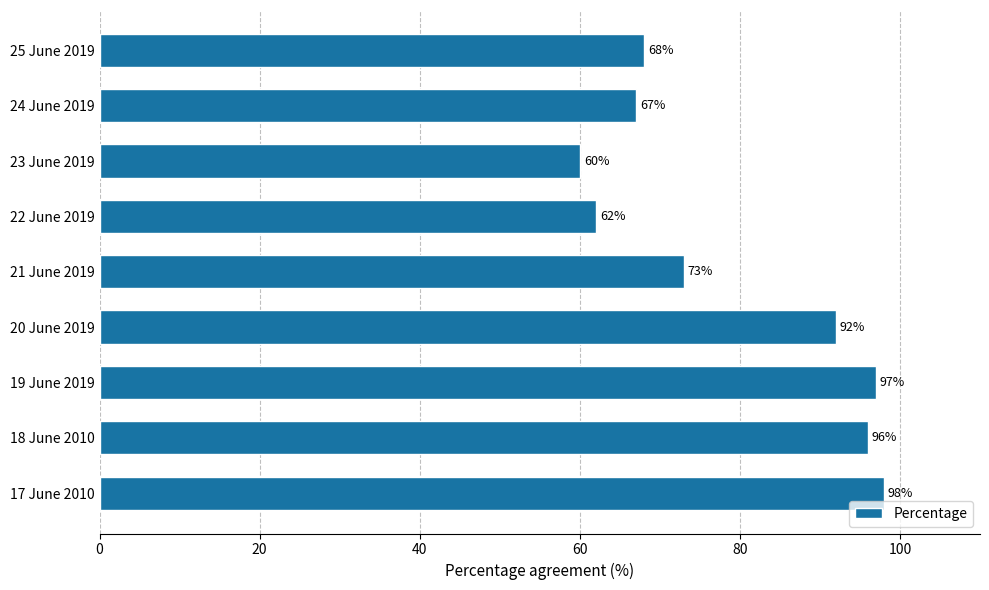

What is the average value?

79